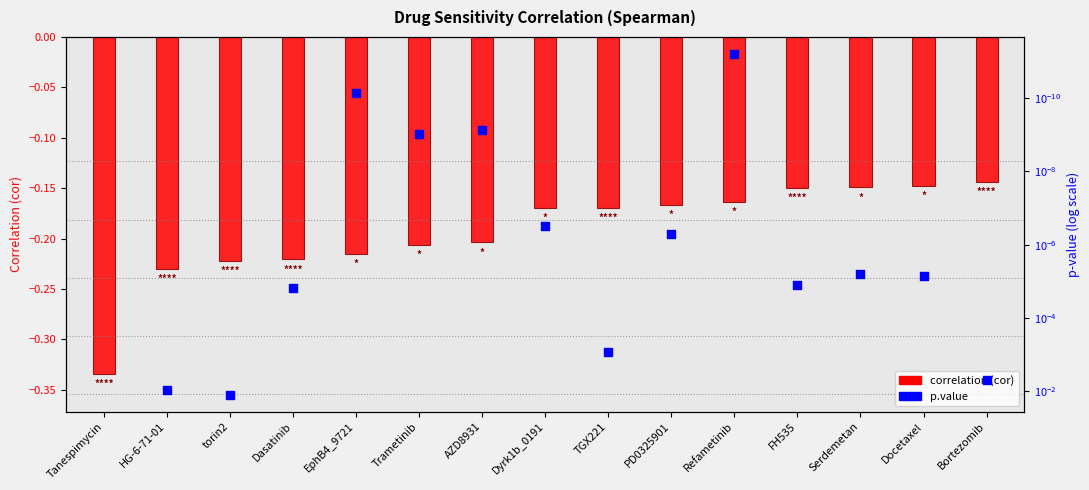

Which series has the largest total across all categories?

p.value